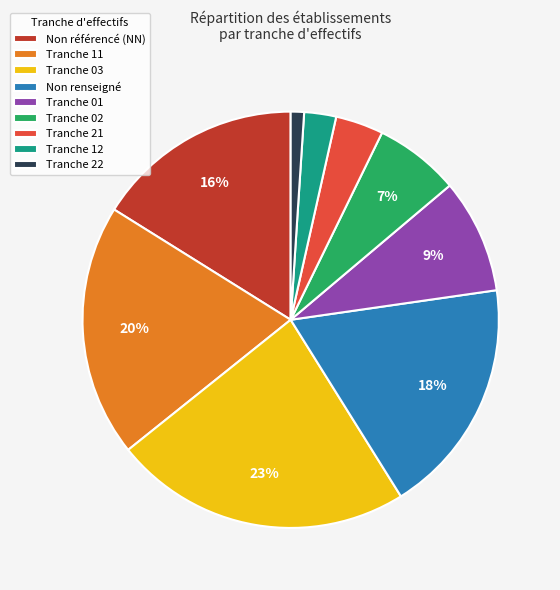

The Tranche 11 slice represents 20% of the pie. True or false?

True